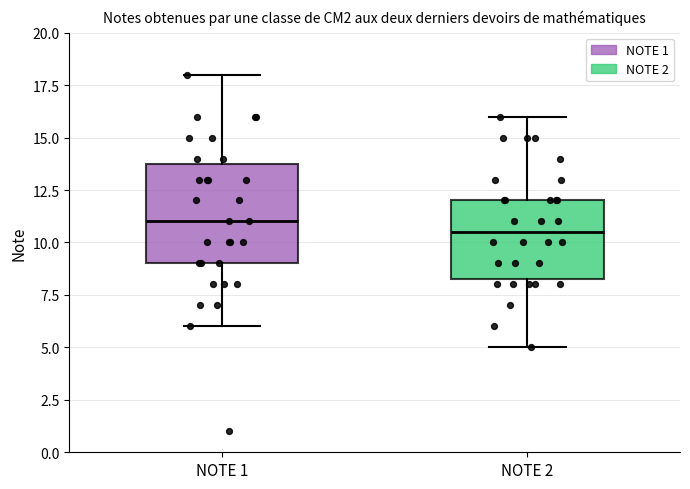

Where is the upper edge of the box for NOTE 2 on the y-axis? The values are not printed on the chart, so give them approximately, as read against the axis.

12.0